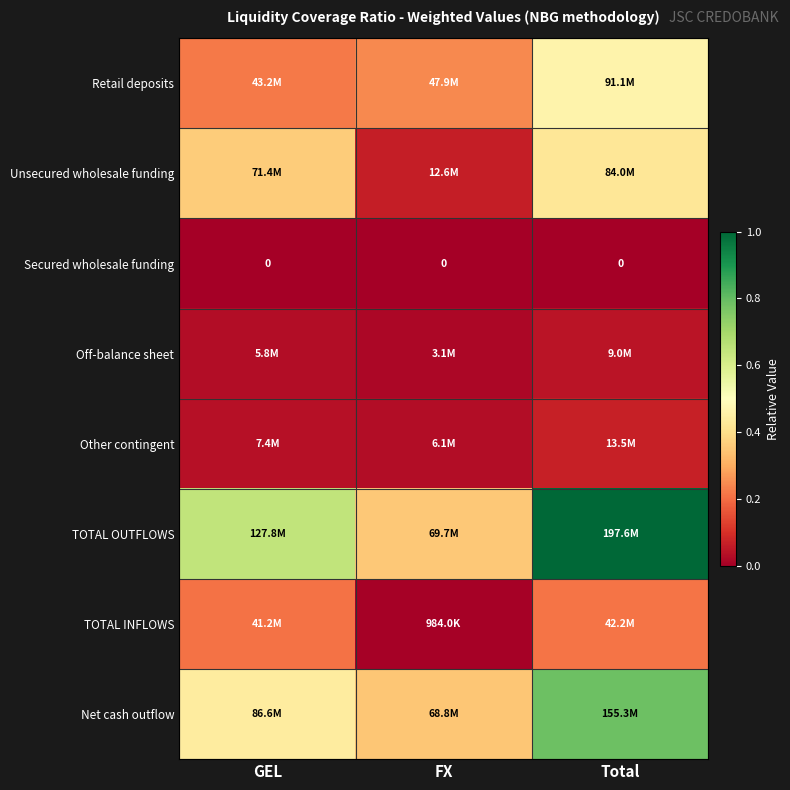

Count the number of data series in this chart.

8